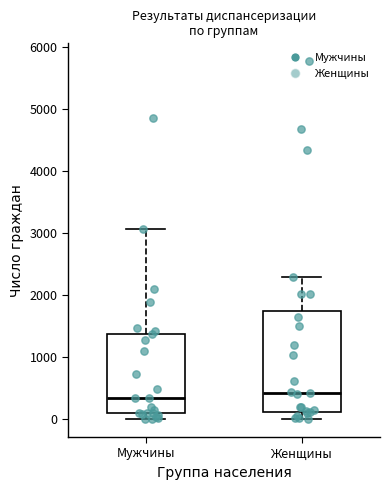

Reading left to right, transcribe this box plot: for each box, give where its median line is, the range the box spans, and where its two whiskers end, as read against the y-axis. The values are not printed on the chart, so give them approximately, as read against the axis.

Мужчины: median 300, box 100 to 1400, whiskers 0 to 3100
Женщины: median 400, box 100 to 1700, whiskers 0 to 2300